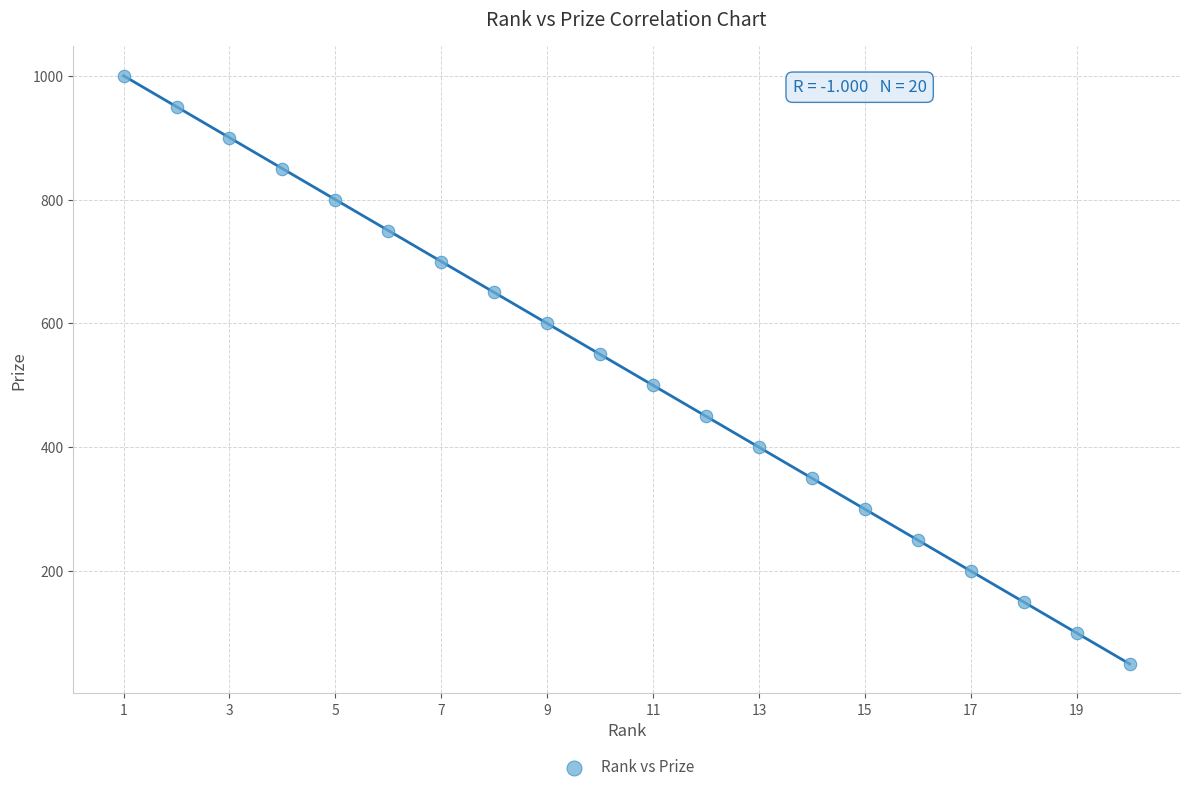

What is the range of Y values (max minus min)?

950